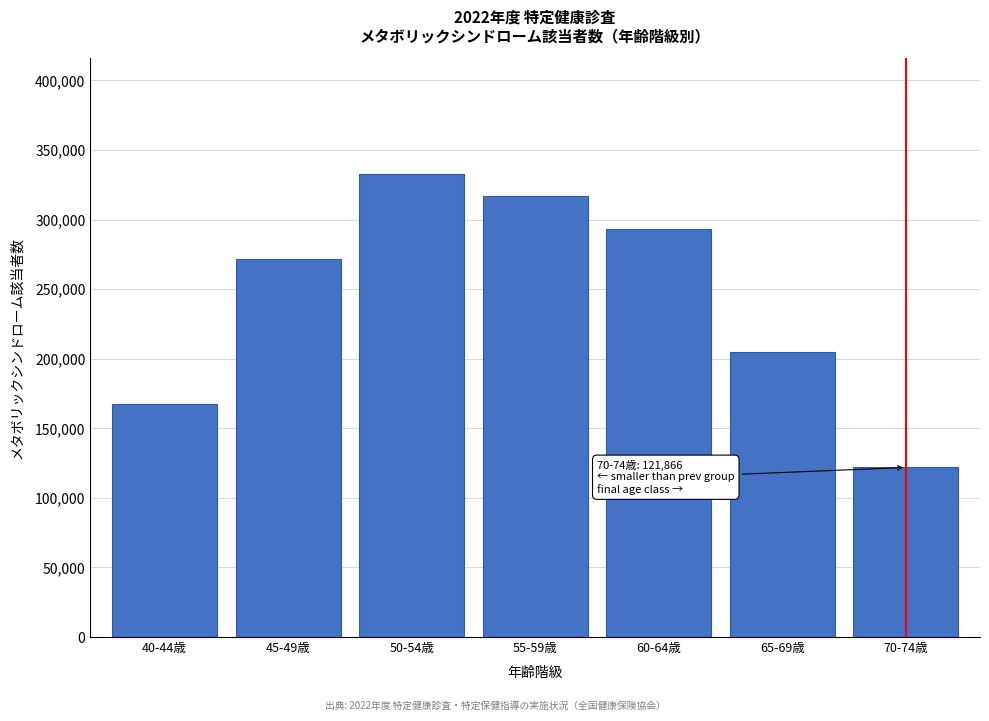

Reading right to left, list all the values displayed in this chart.

70-74歳=121866	65-69歳=204993	60-64歳=293144	55-59歳=317010	50-54歳=332779	45-49歳=271368	40-44歳=167560